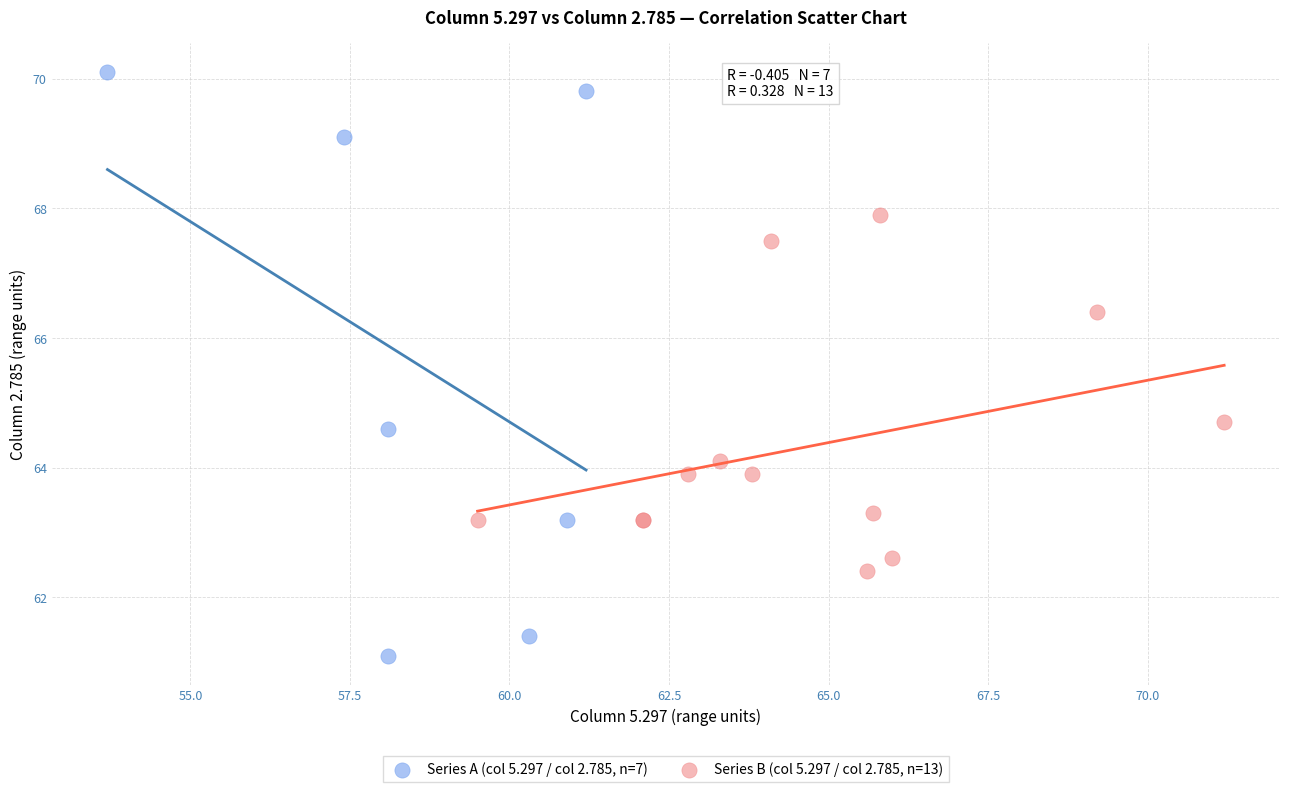

Which series reaches the minimum Y coordinate?

Series A (col 5.297 / col 2.785, n=7)